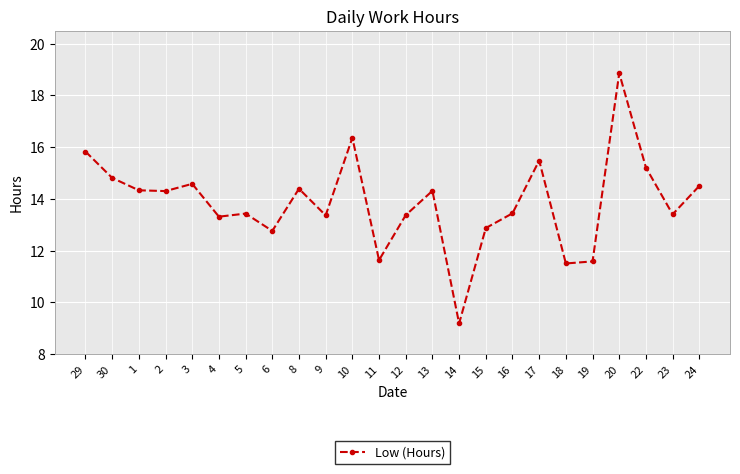

What is the sum of the values at 5 and 14?

22.6